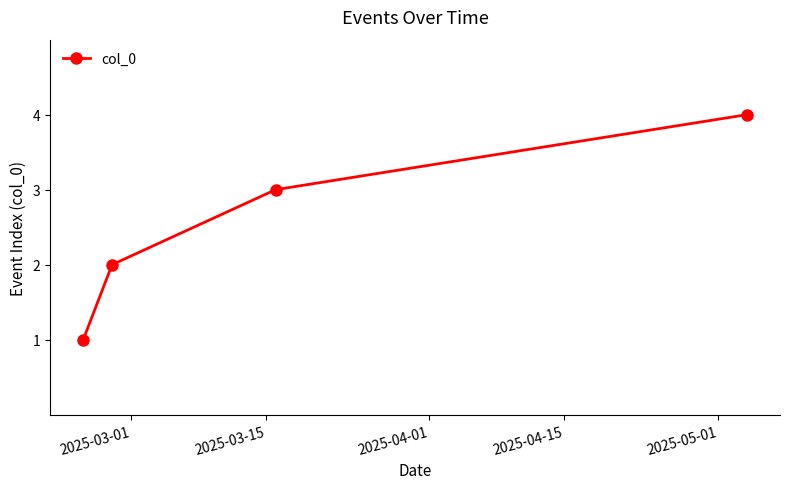

Reading left to right, what are all the values shown in this chart?

1	2	3	4